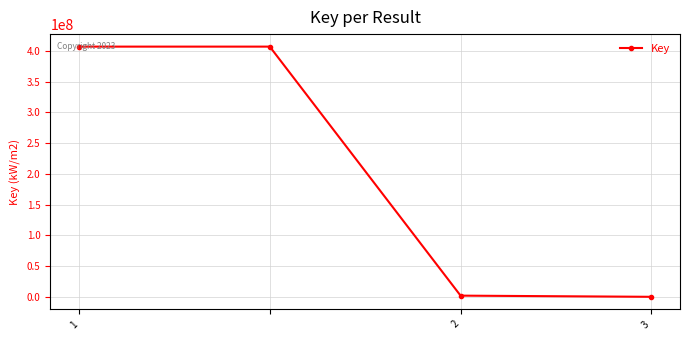

True or false: the data has more than 2 interior local peaks.

False